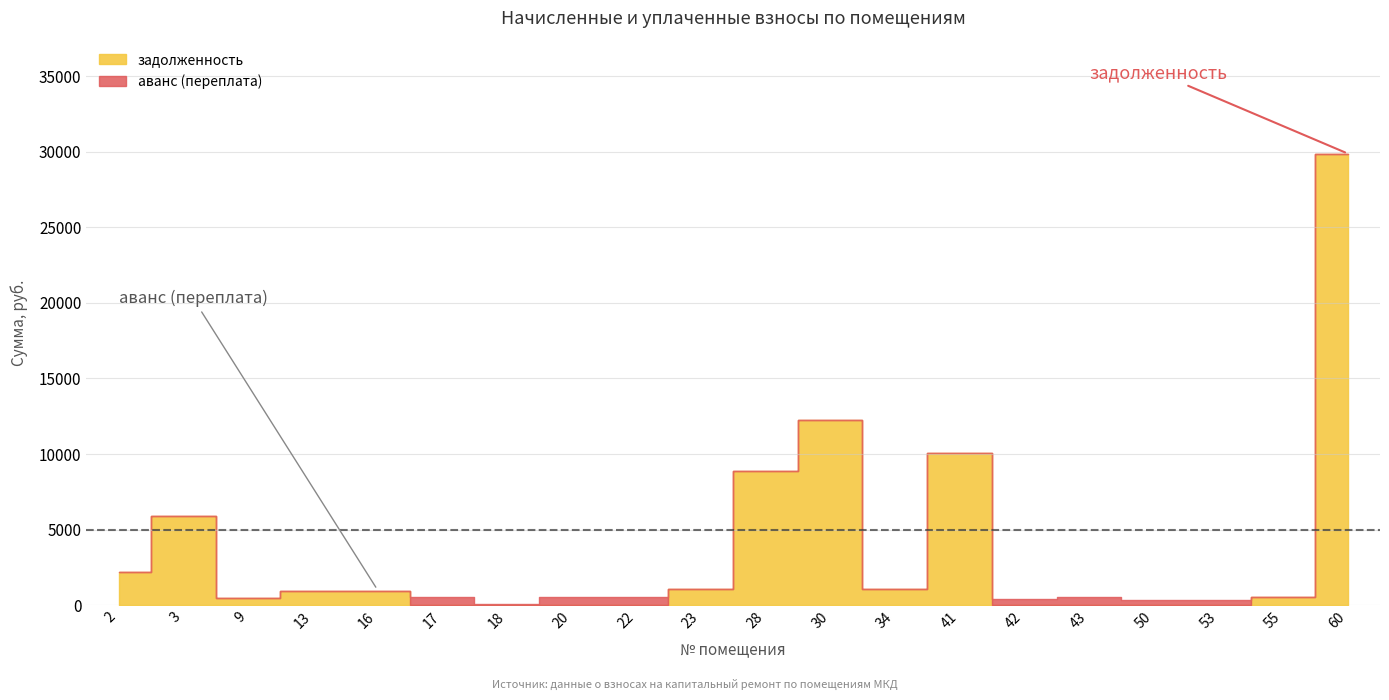

Reading right to left, transcribe all the data shown in this chart.

задолженность: 60=29878.7	55=515.1	53=0.0	50=0.0	43=0.0	42=0.0	41=10058.8	34=1033.7	30=12216.4	28=8847.6	23=1047.8	22=0.0	20=0.0	18=0.0	17=0.0	16=929.8	13=910.4	9=475.1	3=5913.0	2=2170.0
аванс (переплата): 60=0.0	55=0.0	53=358.7	50=354.0	43=516.8	42=416.9	41=0.0	34=0.0	30=0.0	28=0.0	23=0.0	22=562.9	20=522.7	18=78.4	17=525.1	16=0.0	13=0.0	9=0.0	3=0.0	2=0.0